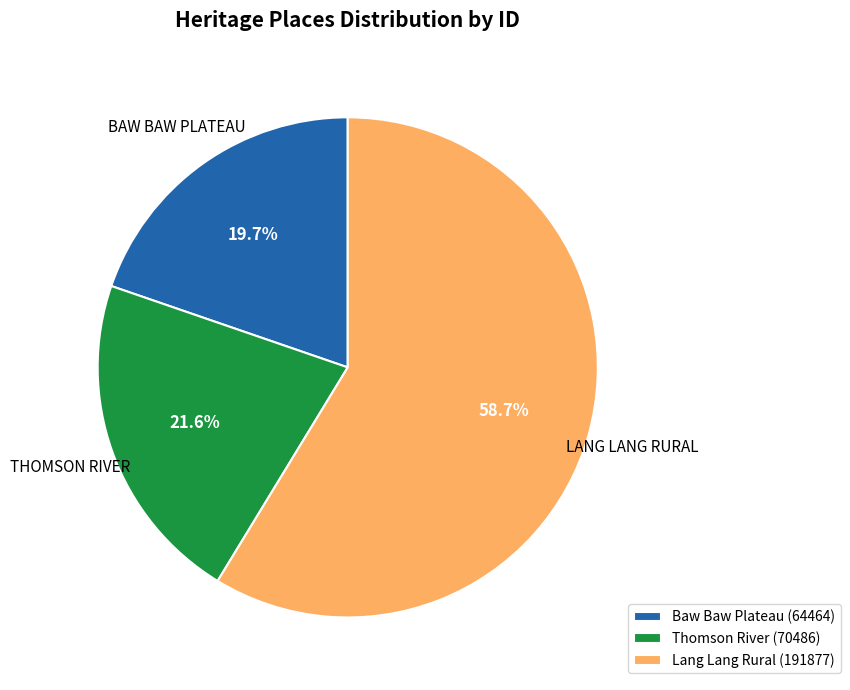

Which category has the biggest portion of the pie?

Lang Lang Rural